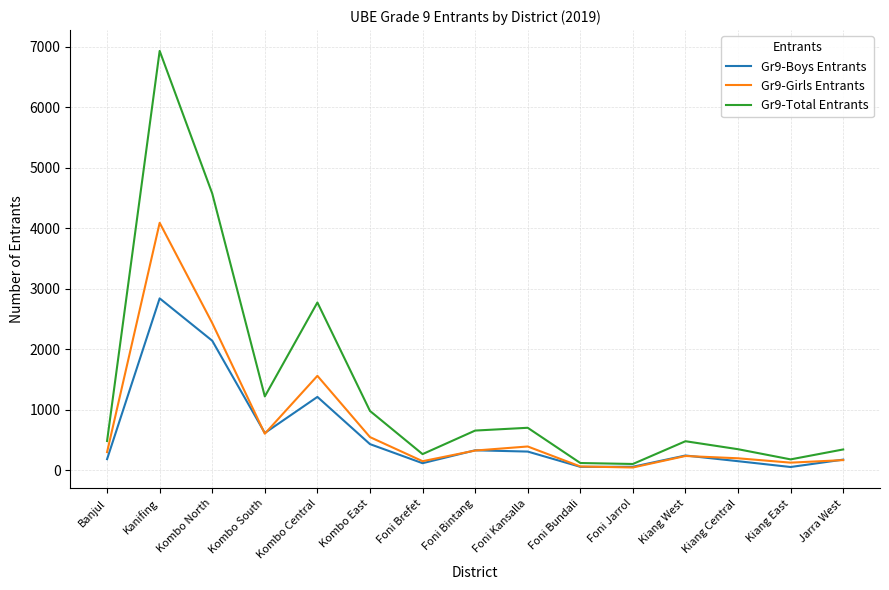

How many interior local valleys does the Gr9-Boys Entrants series have?

4